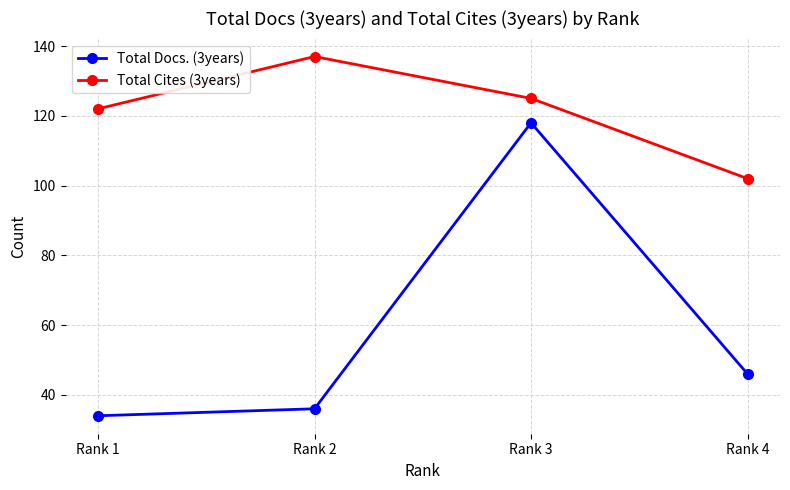

How many lines are shown in the chart?

2